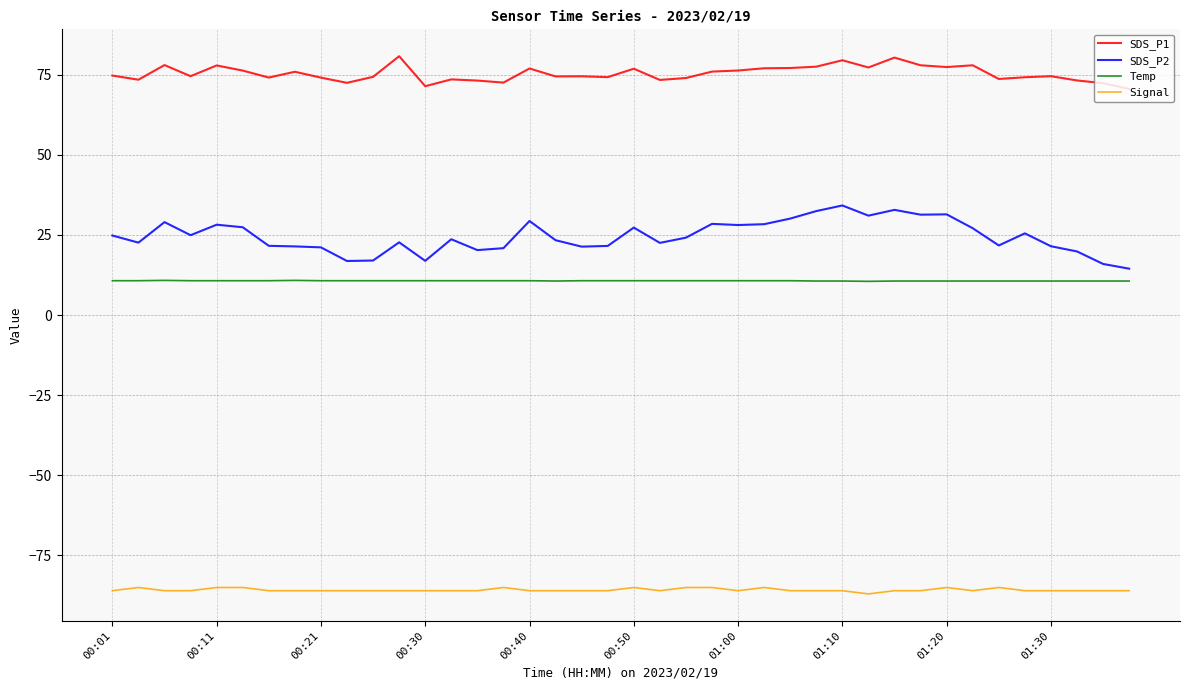

What is the average value of the Signal series?

-85.8